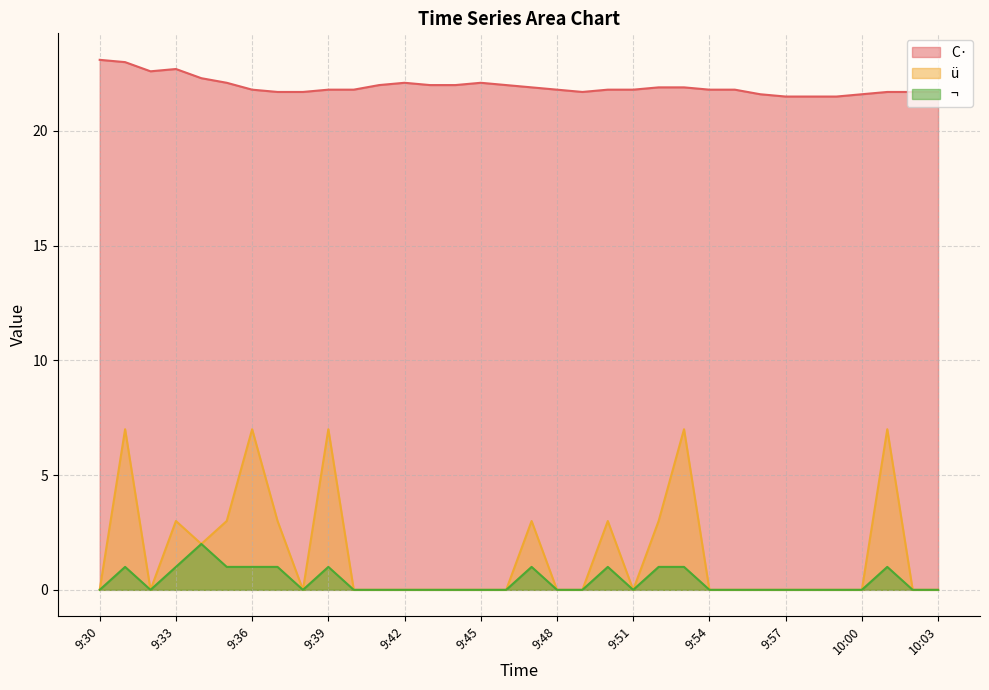

At which label is ¬ closest to 1?

9:31